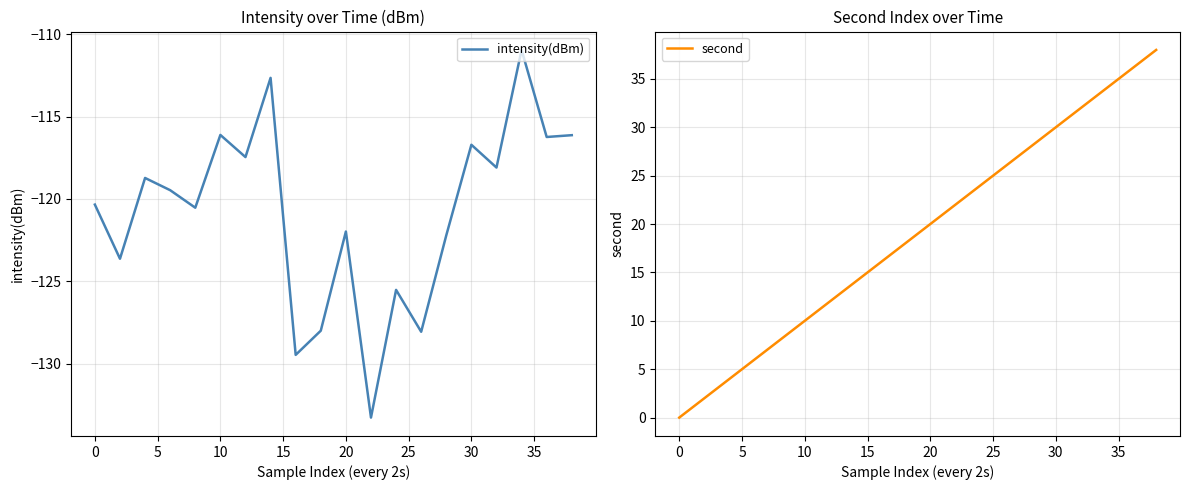

Reading left to right, extract all data points from this chart.

intensity(dBm): -120.3	-123.6	-118.7	-119.5	-120.5	-116.1	-117.5	-112.7	-129.5	-128.0	-122.0	-133.3	-125.5	-128.1	-122.2	-116.7	-118.1	-111.0	-116.2	-116.1
second: 0.0	2.0	4.0	6.0	8.0	10.0	12.0	14.0	16.0	18.0	20.0	22.0	24.0	26.0	28.0	30.0	32.0	34.0	36.0	38.0